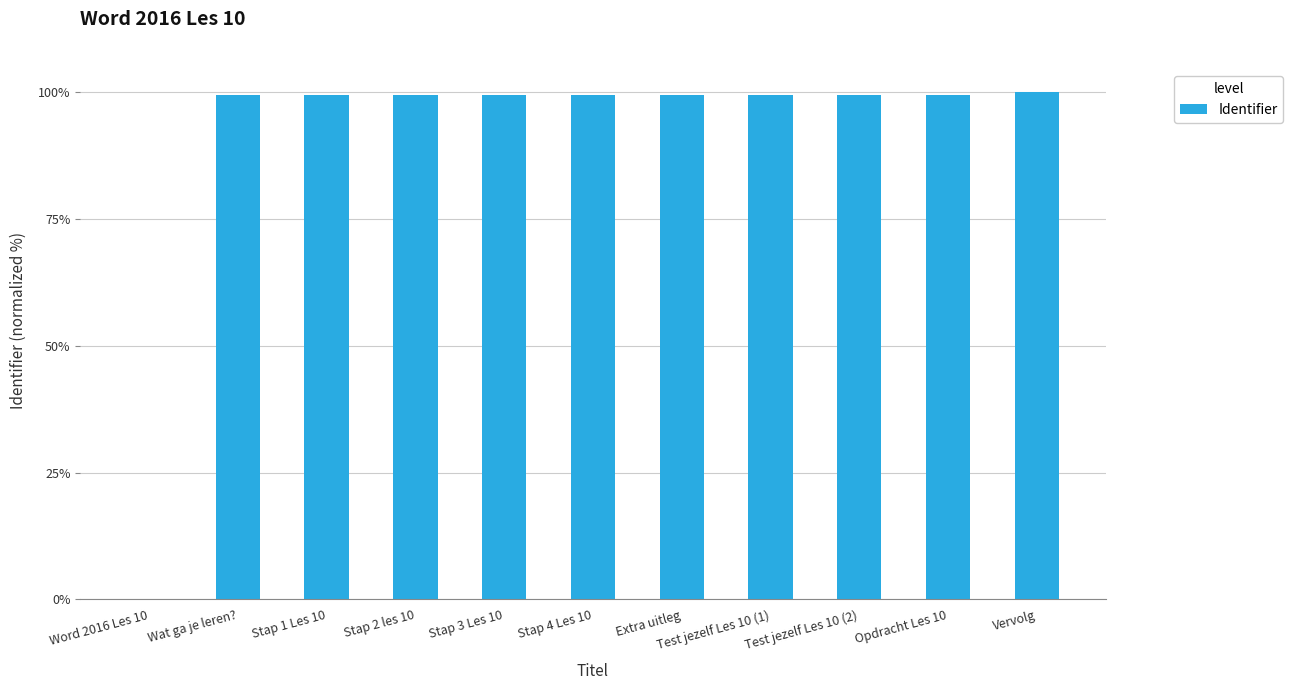

Are the bars horizontal?

No